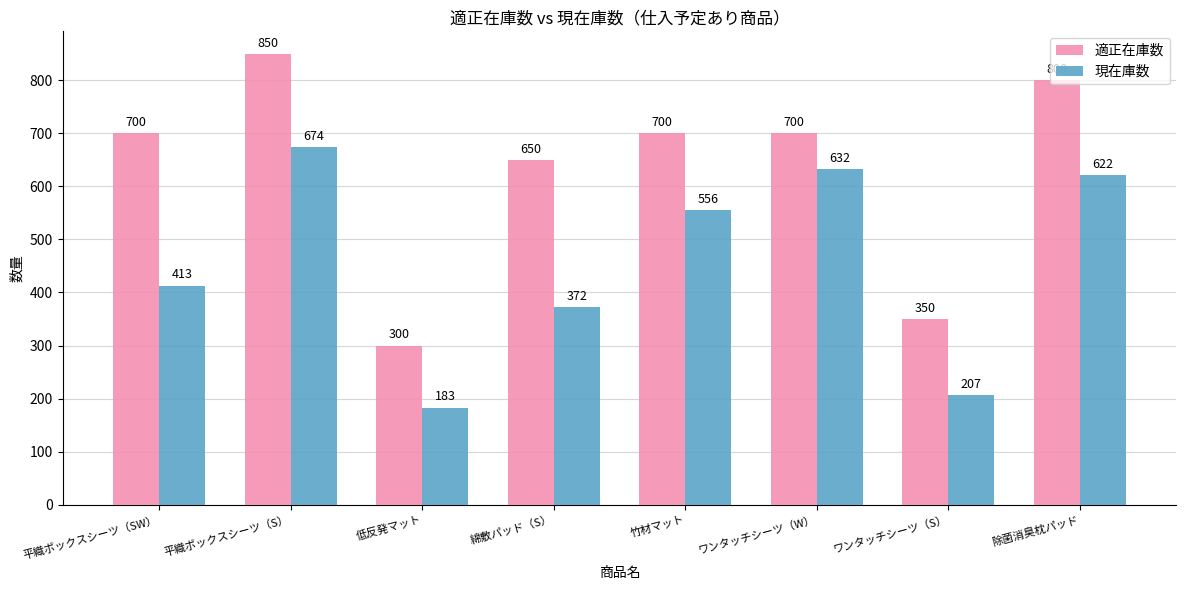

Is it true that 現在庫数 equals 674 at 平織ボックスシーツ（S）?

True